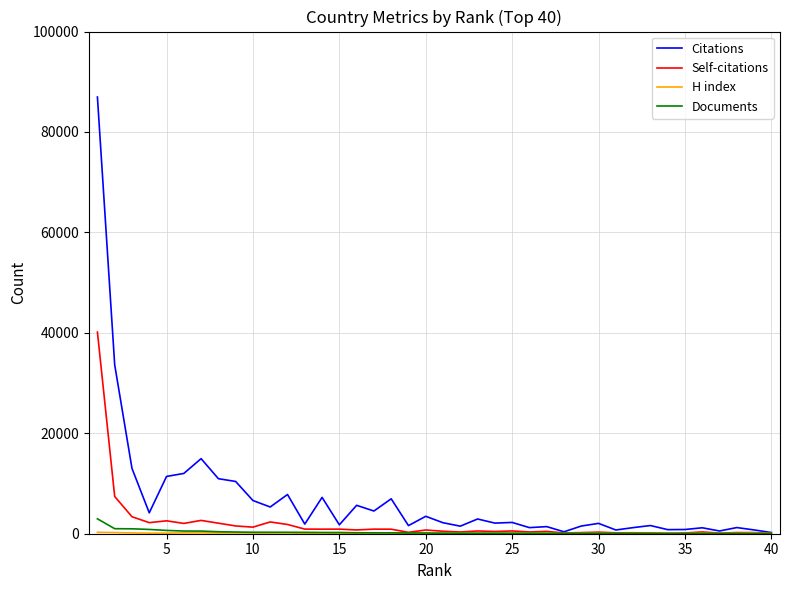

Which series has the largest total across all categories?

Citations